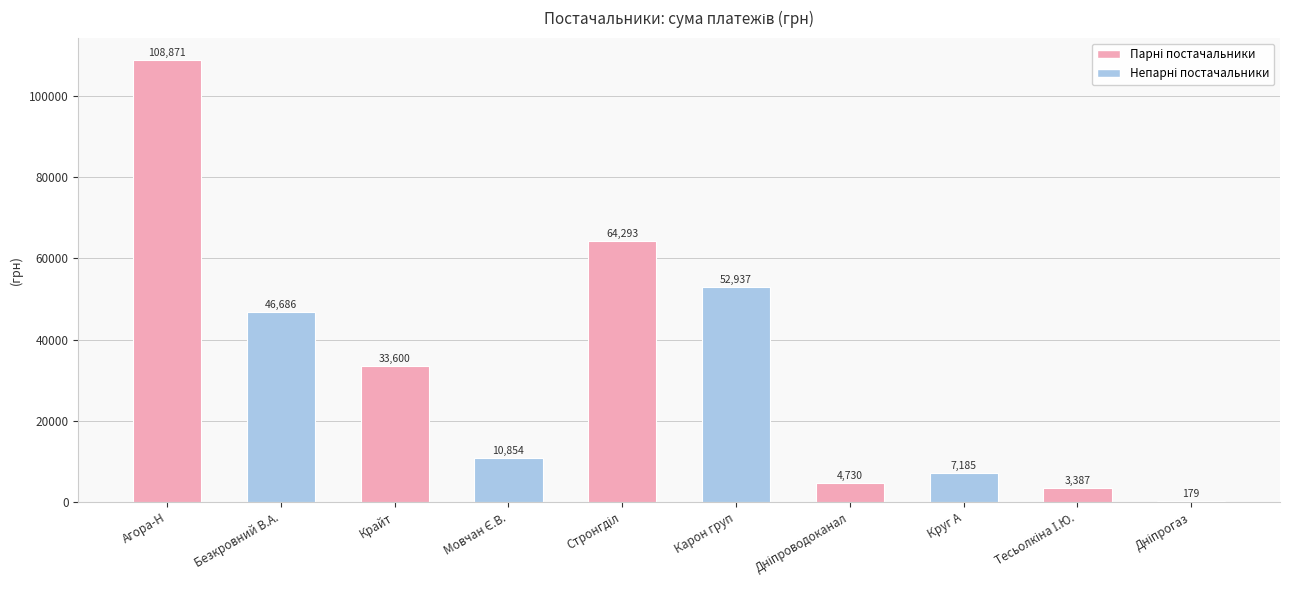

What is the ratio of the value at Безкровний В.А. to the value at Круг А?

6.5